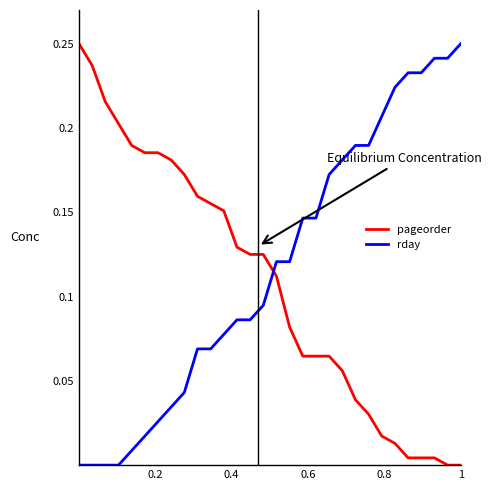

Does the chart display data point markers on the line(s)?

No